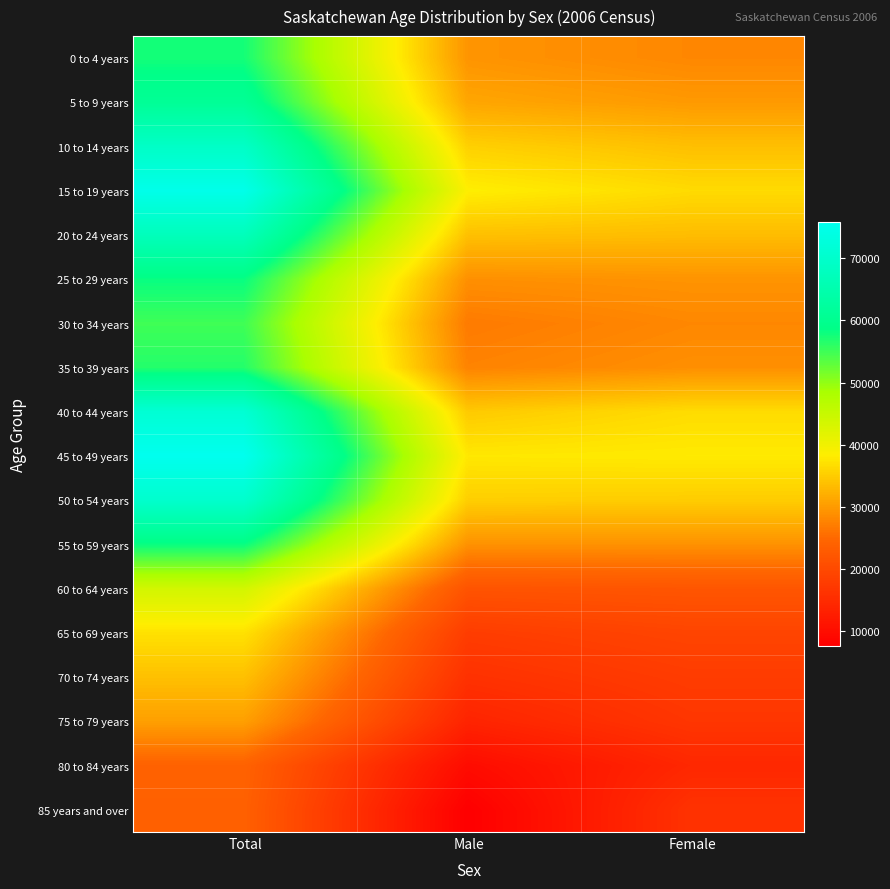

Which label corresponds to the smallest value in the chart?

Male